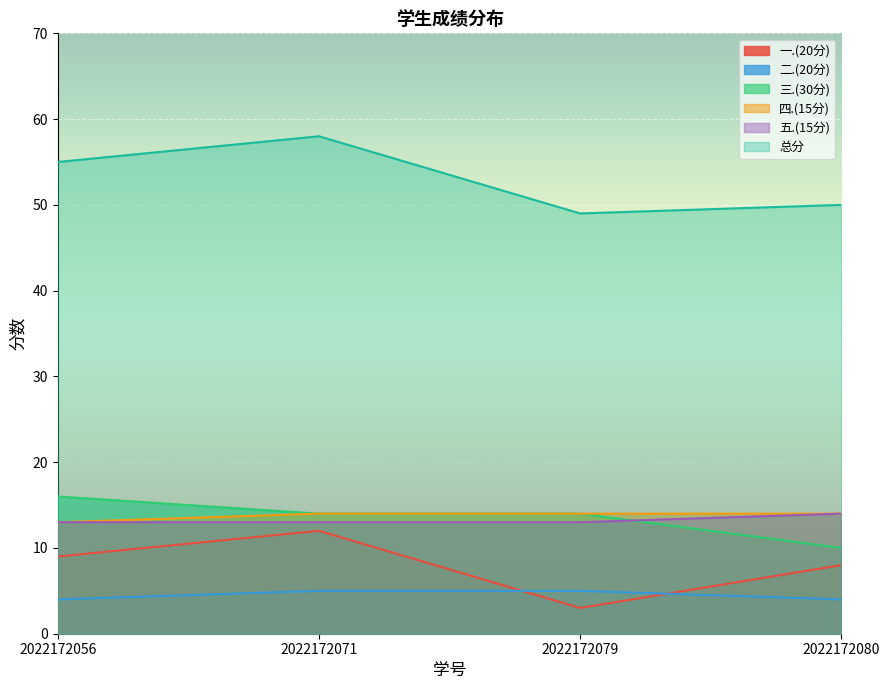

What are all the series names shown in the legend?

一.(20分), 二.(20分), 三.(30分), 四.(15分), 五.(15分), 总分